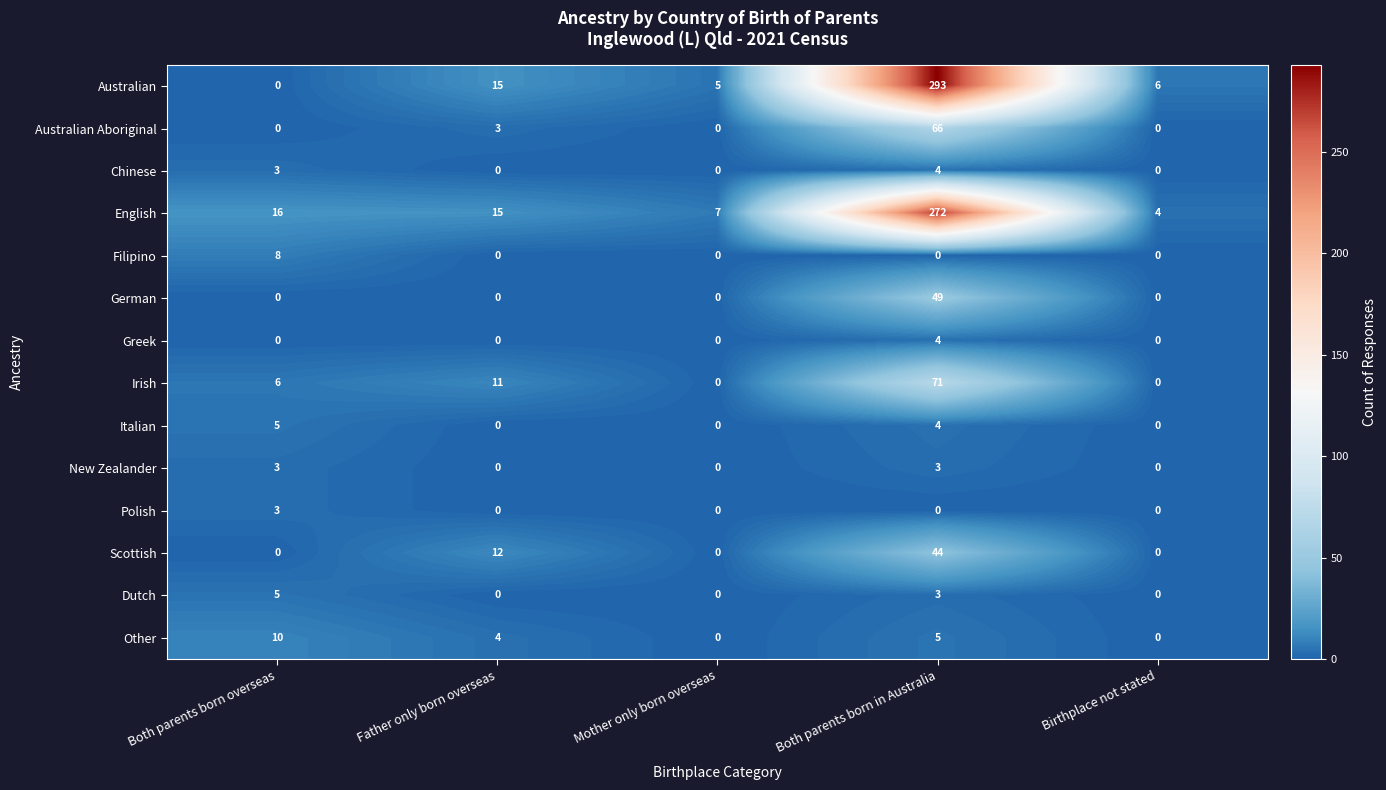

At which label is Scottish closest to 22?

Father only born overseas